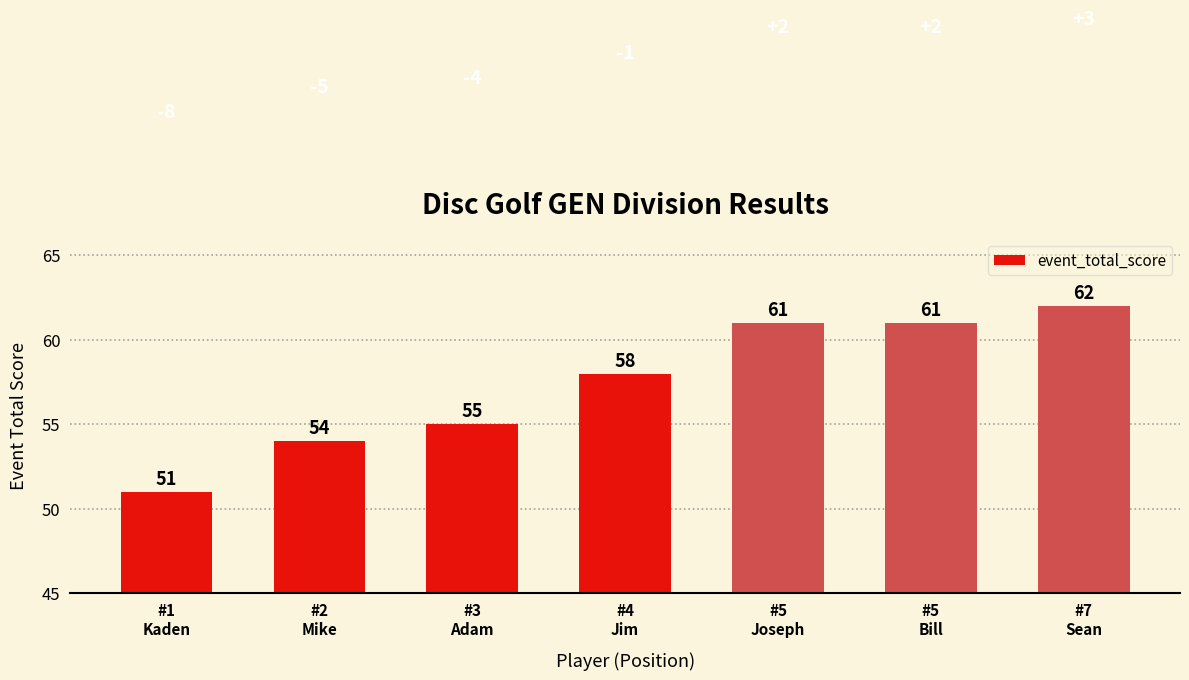

True or false: the data shows 61 at #5
Bill.

True